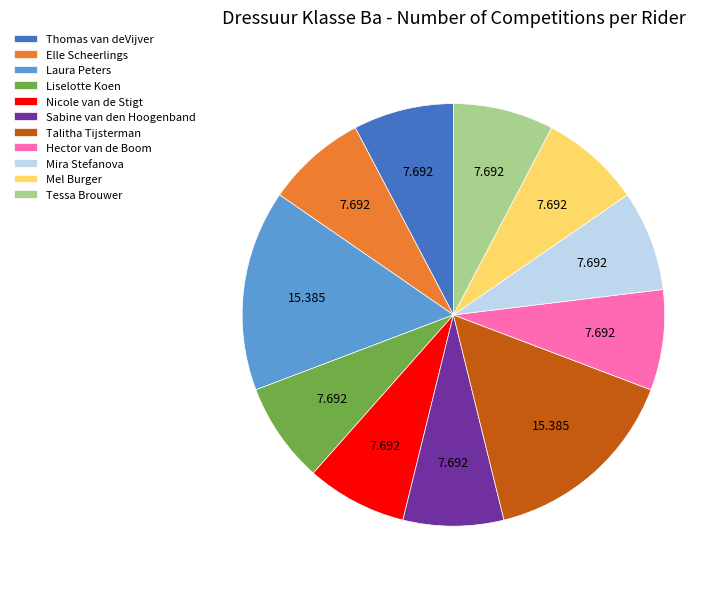

Is there any slice that represents more than half of the pie?

No